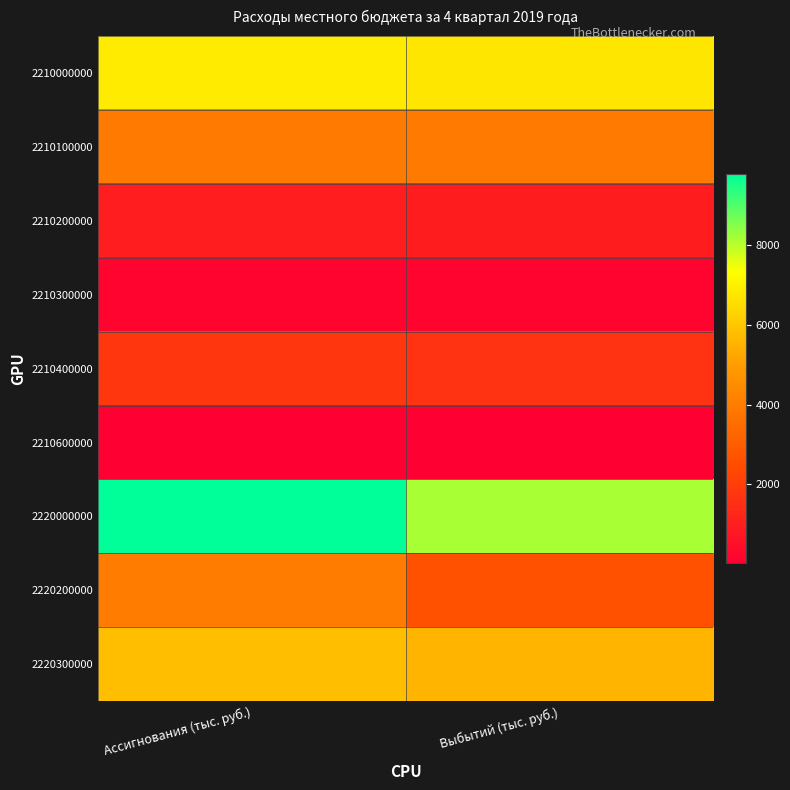

Count the number of categories in the chart.

2